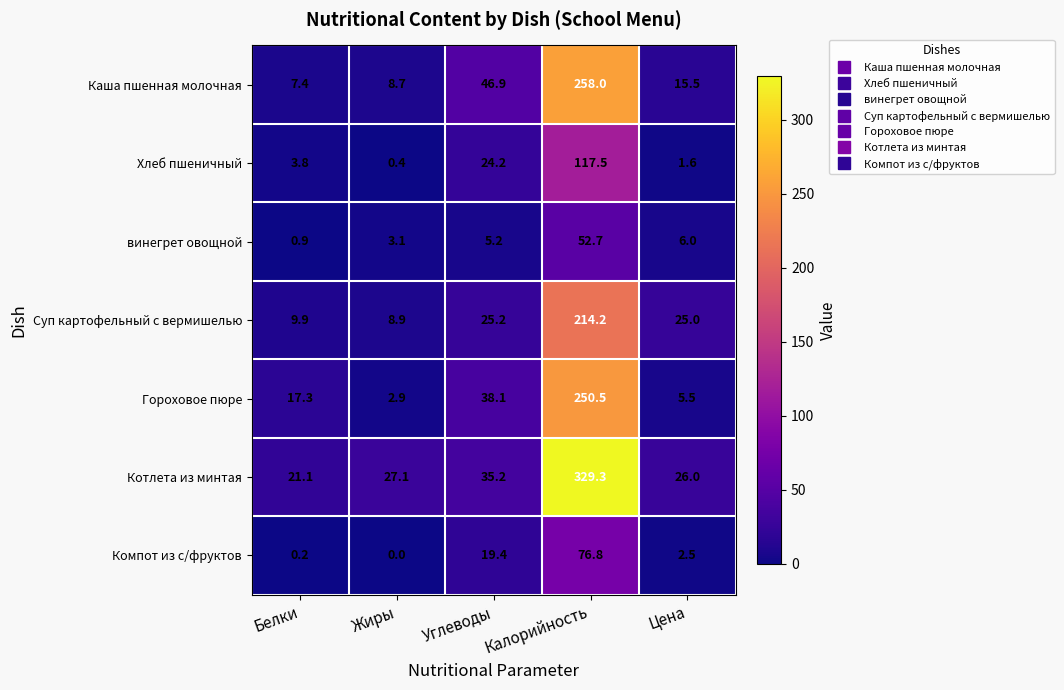

How many series are shown in this chart?

7